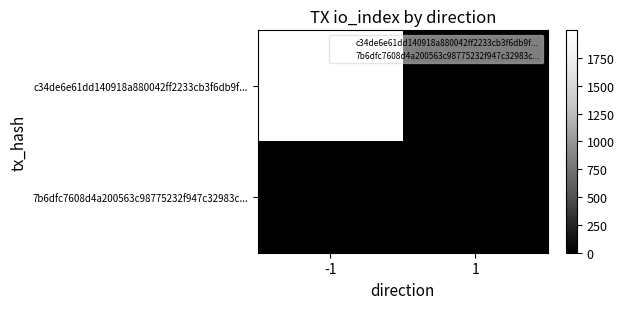

Which series has the largest total across all categories?

c34de6e61dd140918a880042ff2233cb3f6db9f...